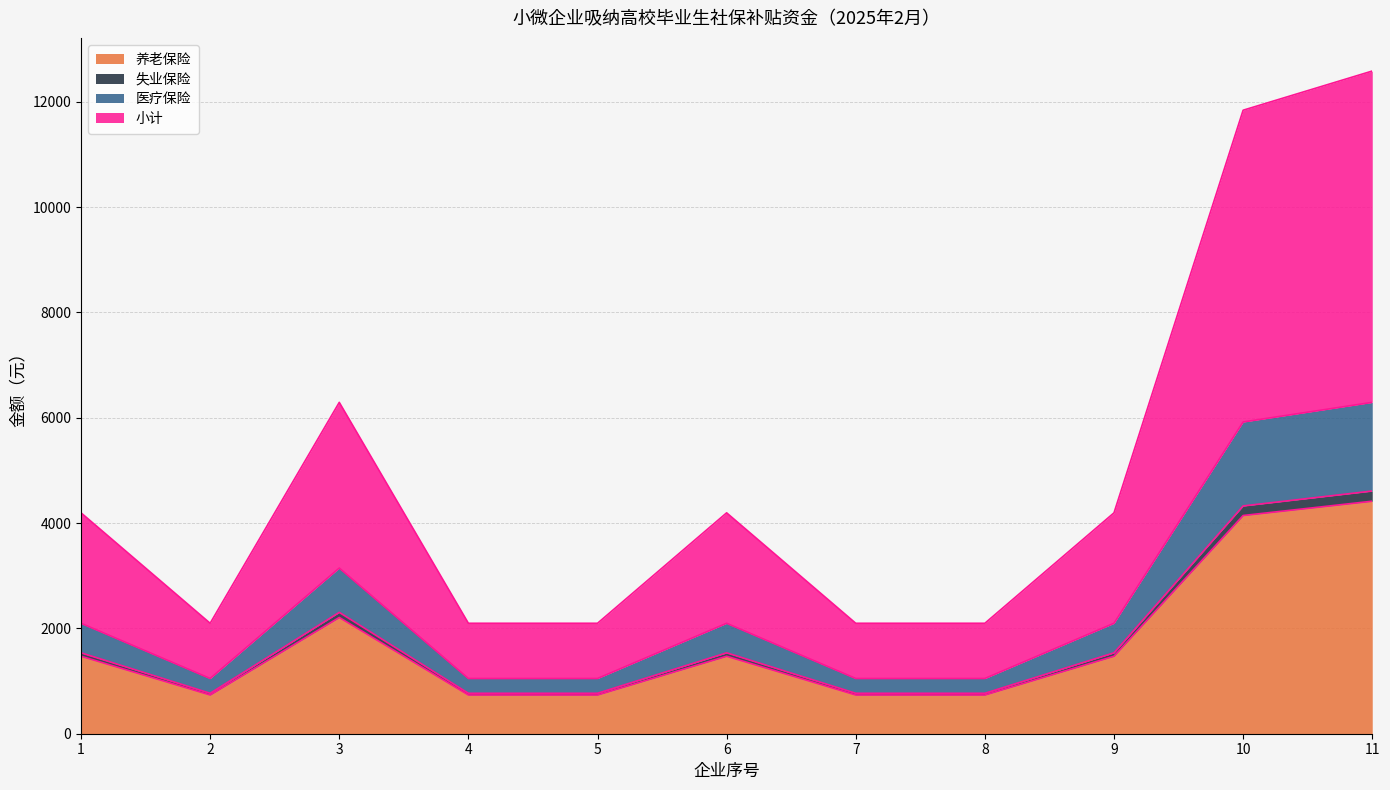

What value does the 医疗保险 series have at 11?

6292.9